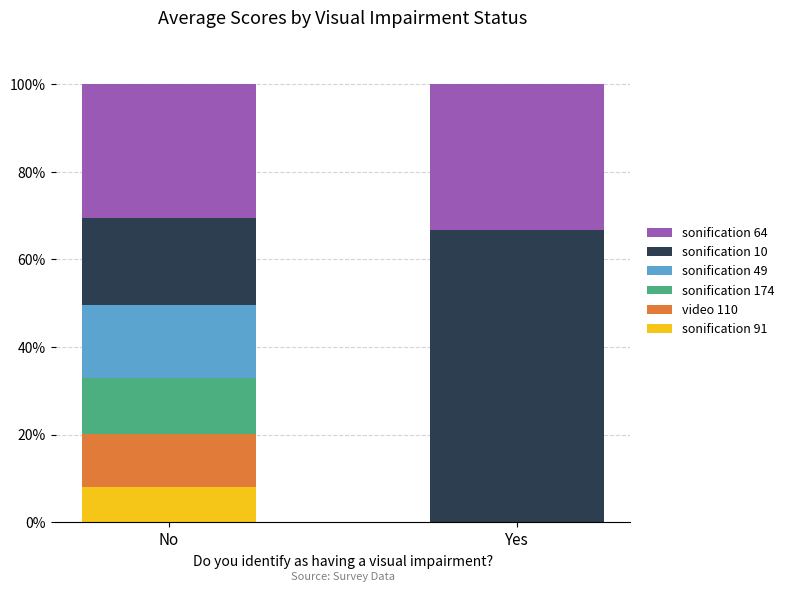

At which label does sonification 91 reach its peak?

No